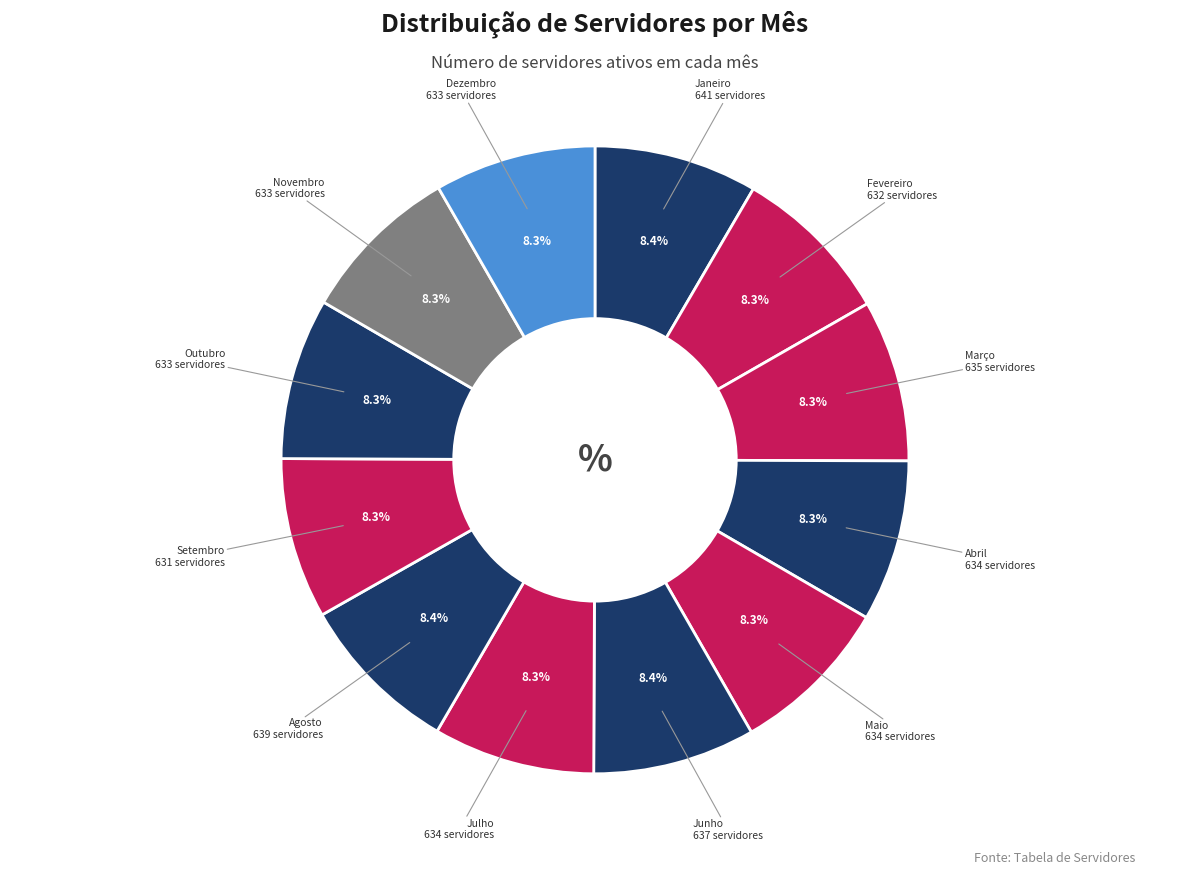

Which slice is the largest?

Janeiro